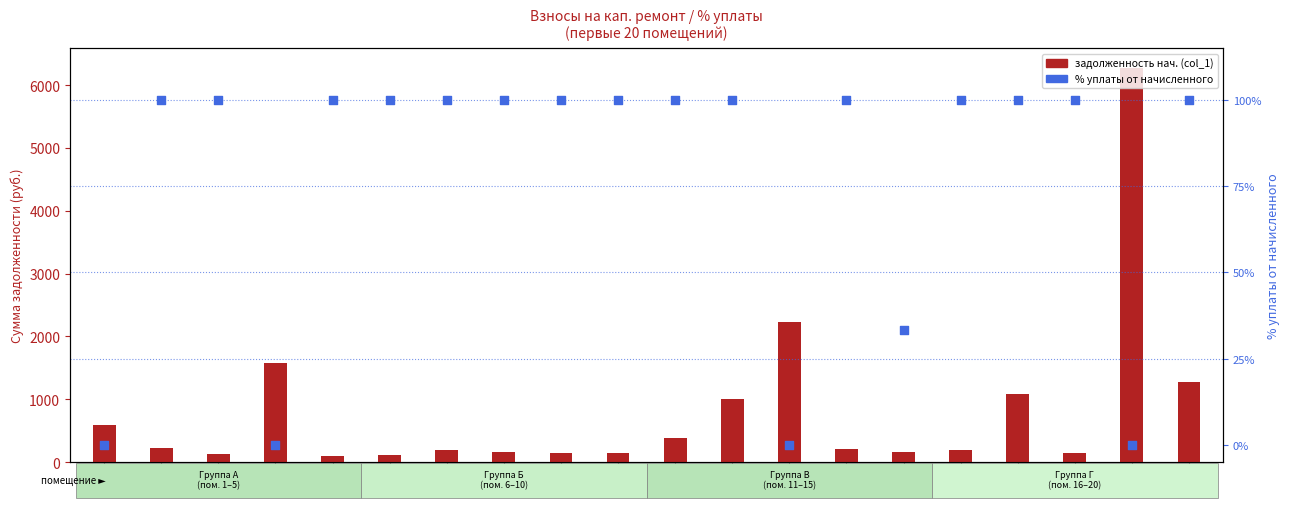

At which category is the sum across all series the highest?

№19